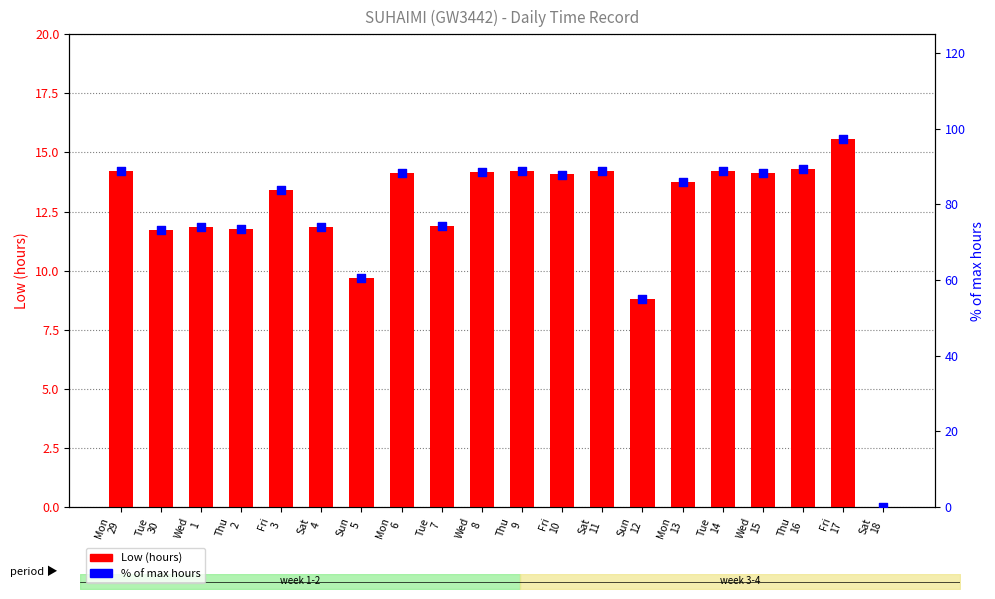

Which series reaches the maximum Y coordinate?

% of max hours